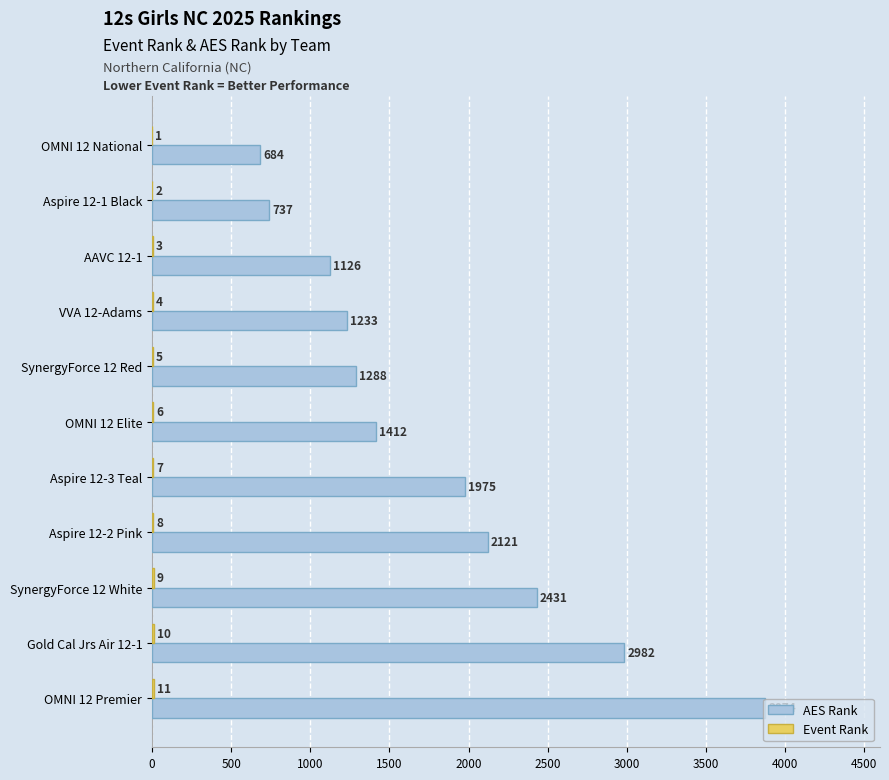

Which label corresponds to the largest value in the chart?

OMNI 12 Premier